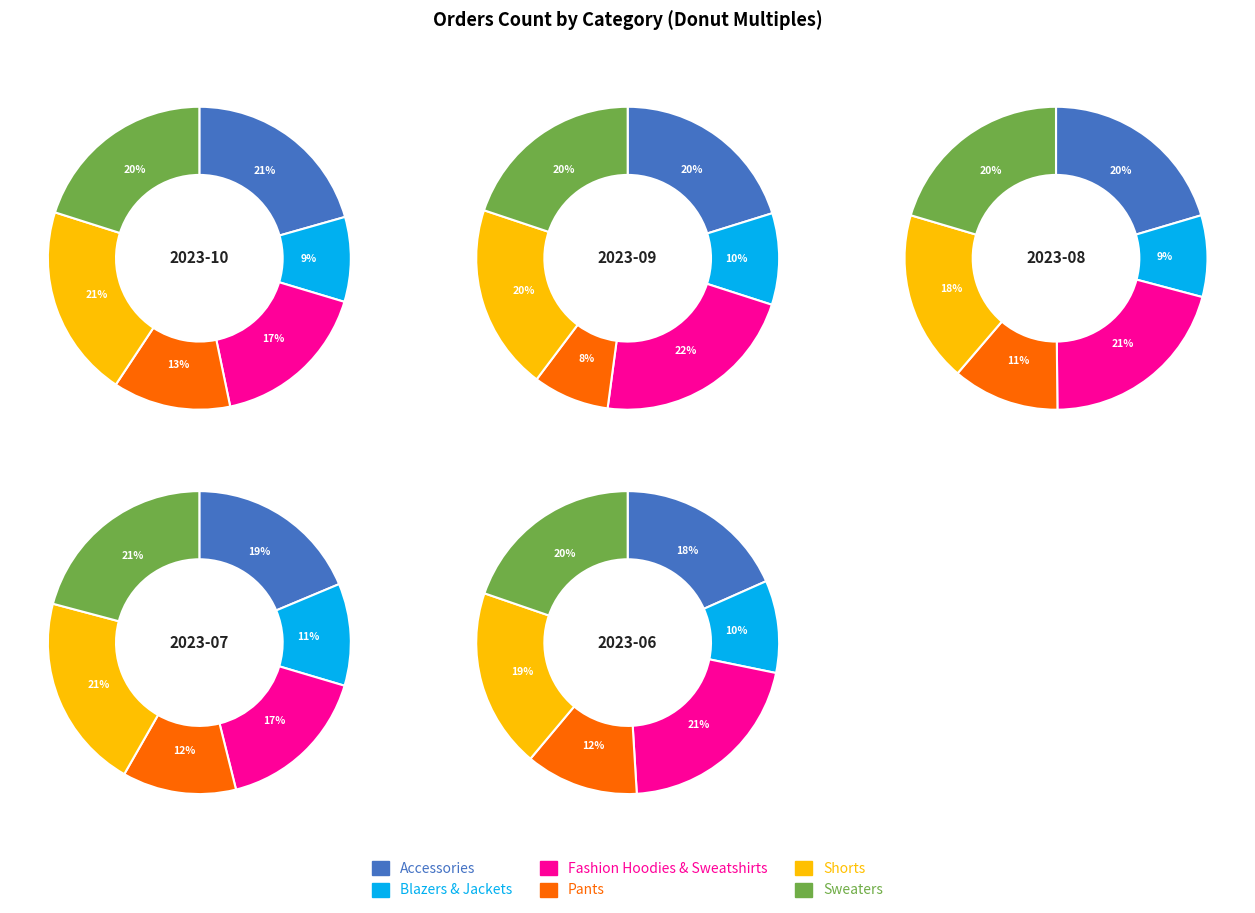

True or false: 3 accounts for 18% of the total.

True